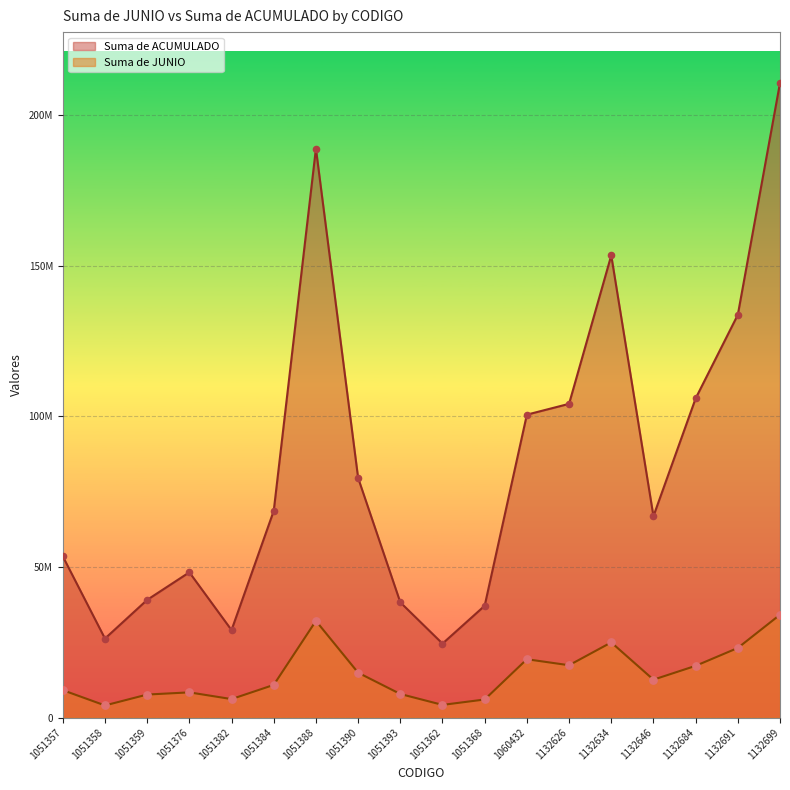

What is the total value across all series at 1132684?

123143328